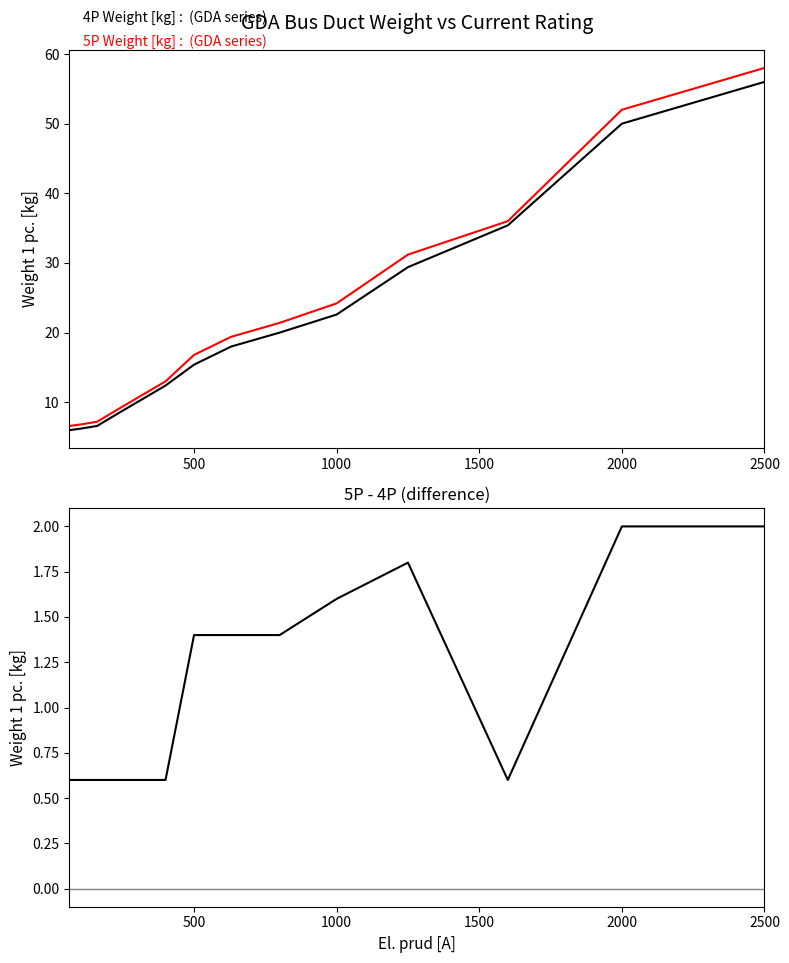

True or false: 4P Weight [kg] has more than 0 points higher than both neighbors.

False